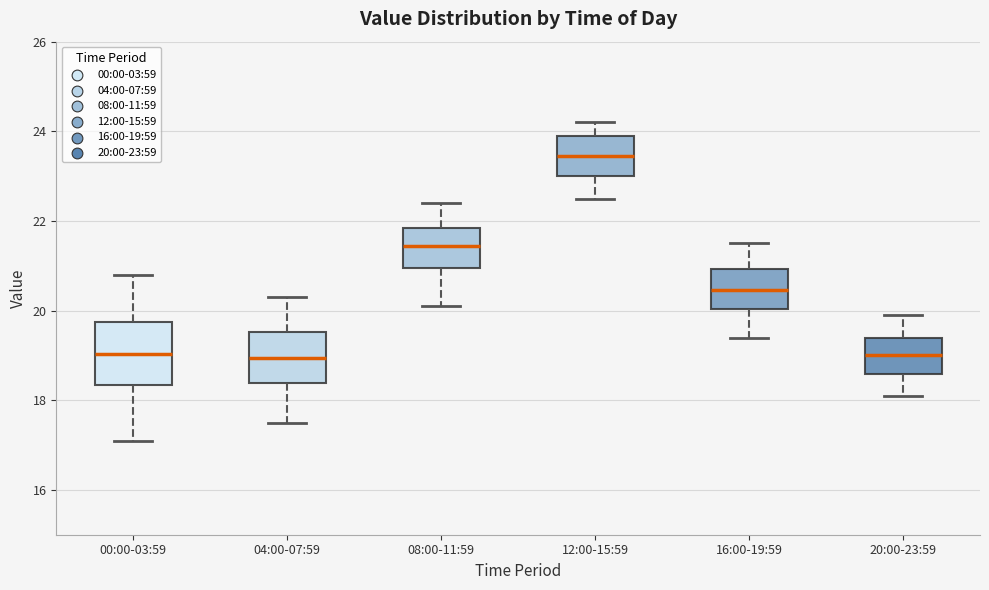

Reading left to right, transcribe this box plot: for each box, give where its median line is, the range the box spans, and where its two whiskers end, as read against the y-axis. The values are not printed on the chart, so give them approximately, as read against the axis.

00:00-03:59: median 19.0, box 18.4 to 19.8, whiskers 17.2 to 20.8
04:00-07:59: median 19.0, box 18.4 to 19.6, whiskers 17.6 to 20.4
08:00-11:59: median 21.4, box 21.0 to 21.8, whiskers 20.2 to 22.4
12:00-15:59: median 23.4, box 23.0 to 24.0, whiskers 22.6 to 24.2
16:00-19:59: median 20.4, box 20.0 to 21.0, whiskers 19.4 to 21.6
20:00-23:59: median 19.0, box 18.6 to 19.4, whiskers 18.2 to 20.0